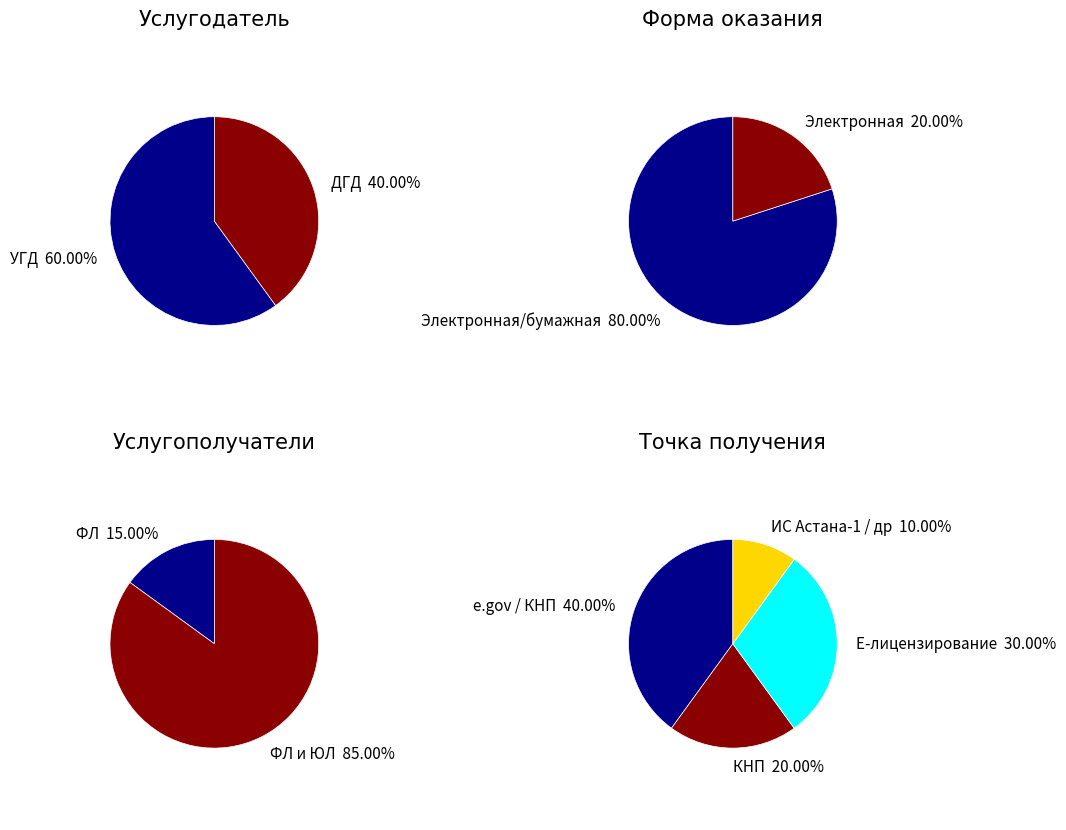

What is the majority slice?

ФЛ и ЮЛ